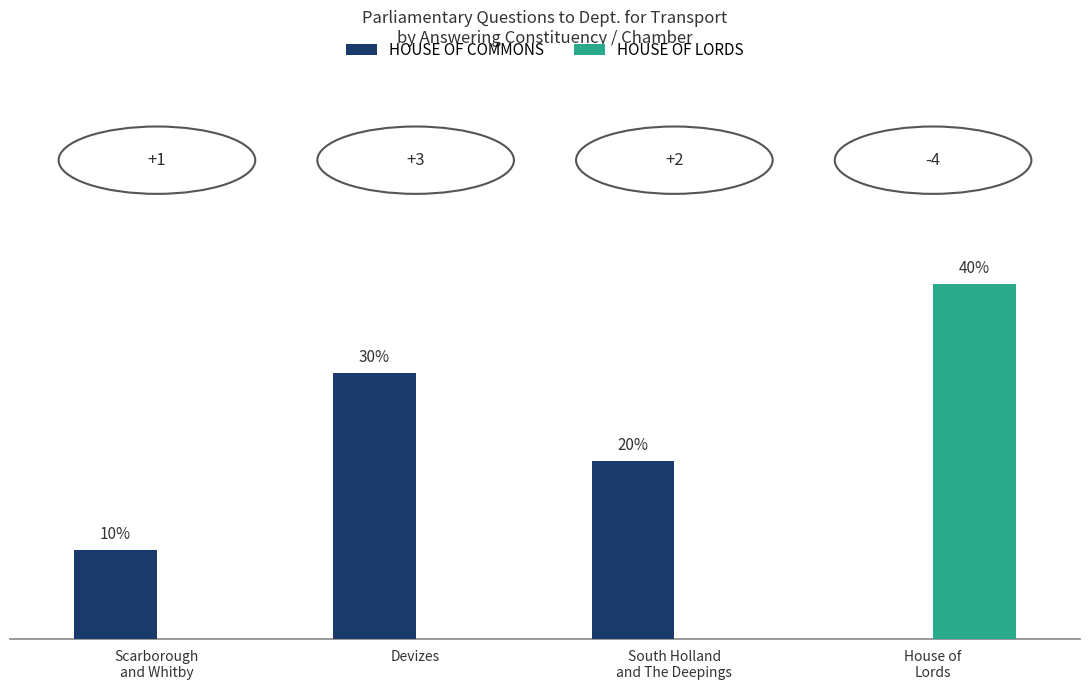

Does the chart contain stacked bars?

No